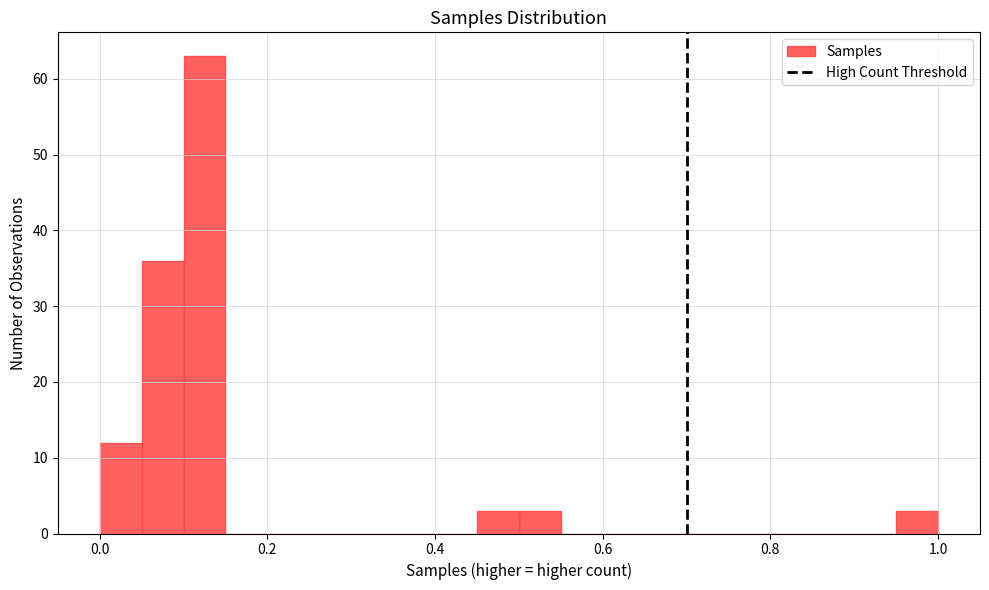

Around what value on the x-axis is the tallest bar? Give the approximate position of its centre, as read against the axis.

0.12